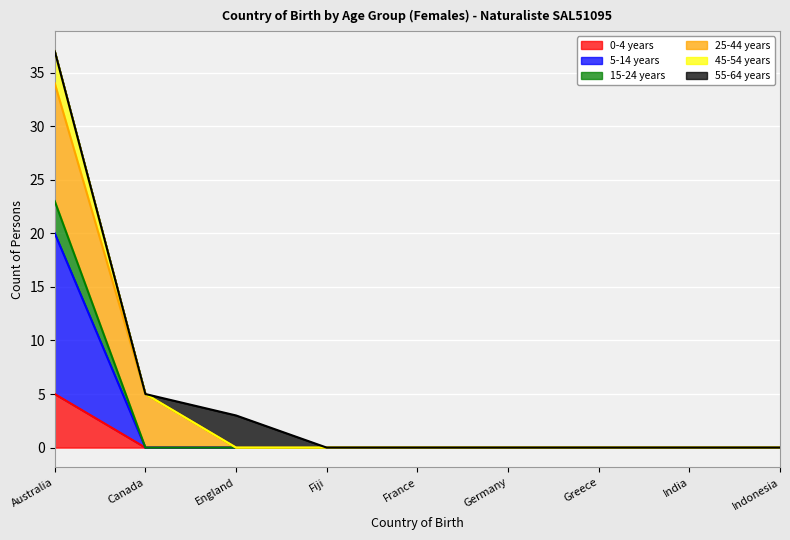

Does the chart display data point markers on the line(s)?

No